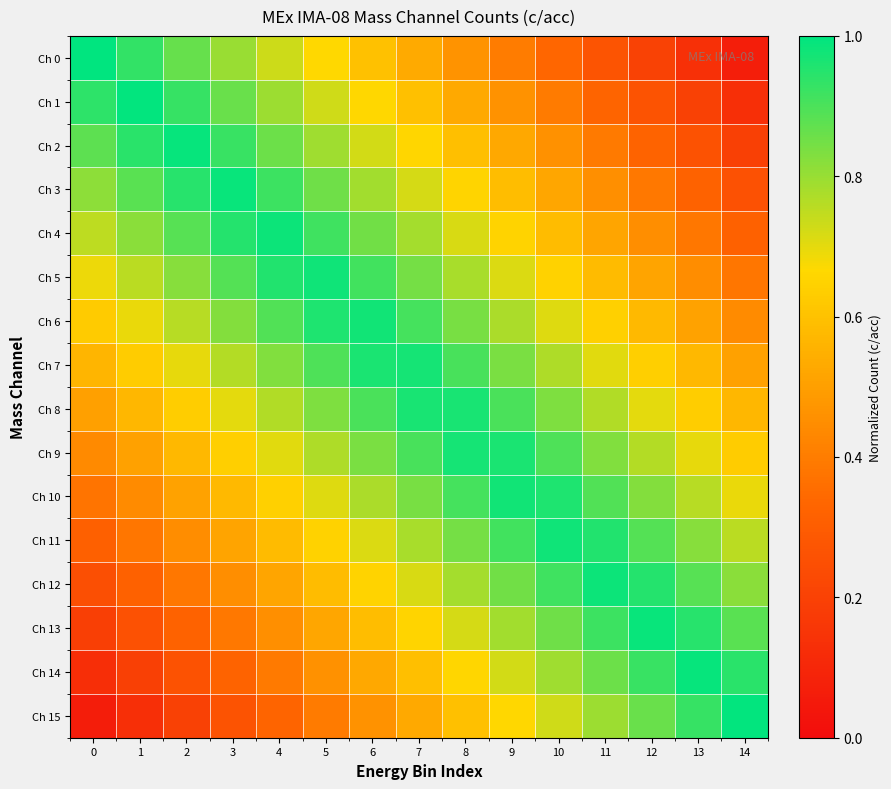

At which category is the sum across all series the highest?

7